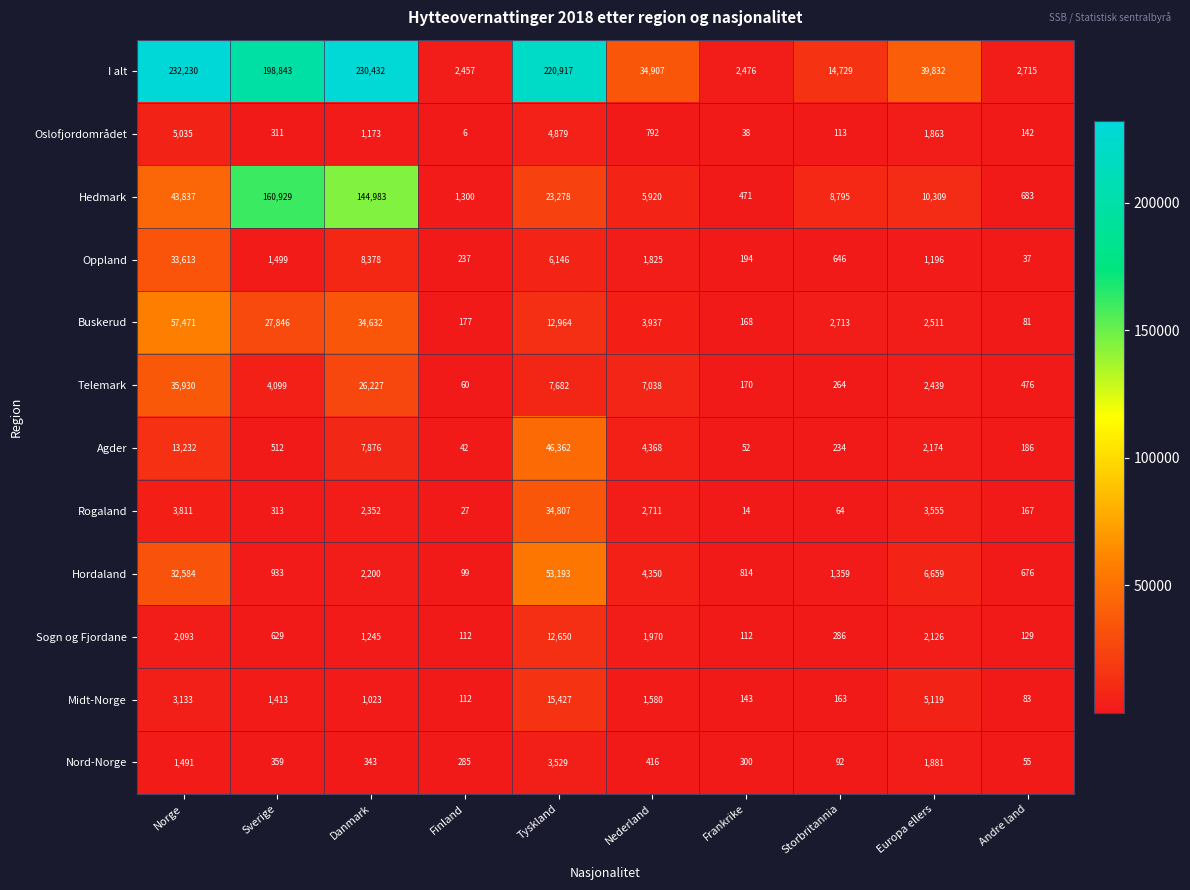

What is the total value across all series at Norge?

464460